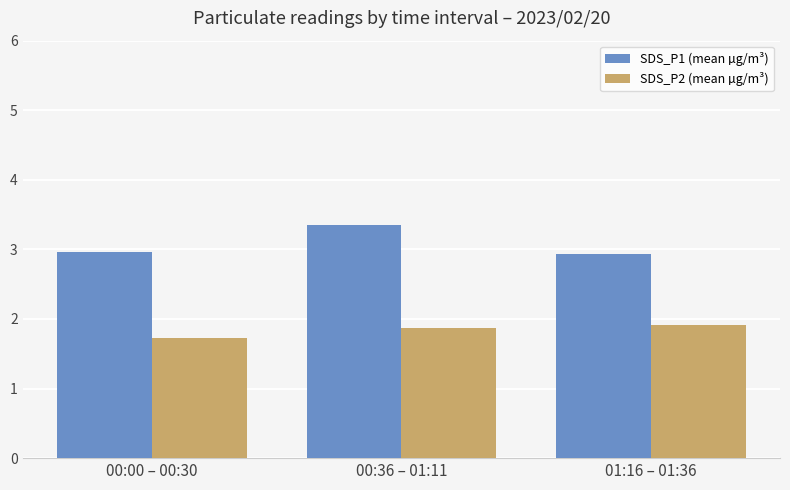

Does the chart contain any negative values?

No